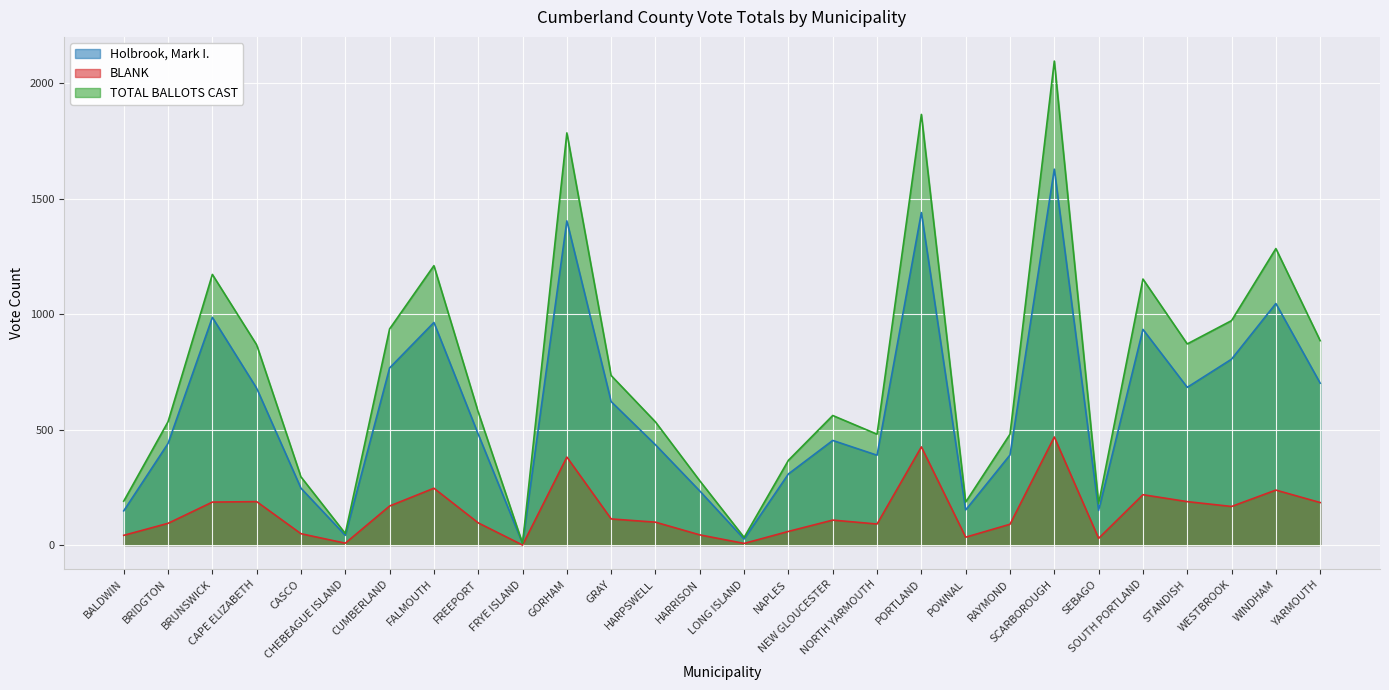

How many data points in TOTAL BALLOTS CAST are above 576?

13